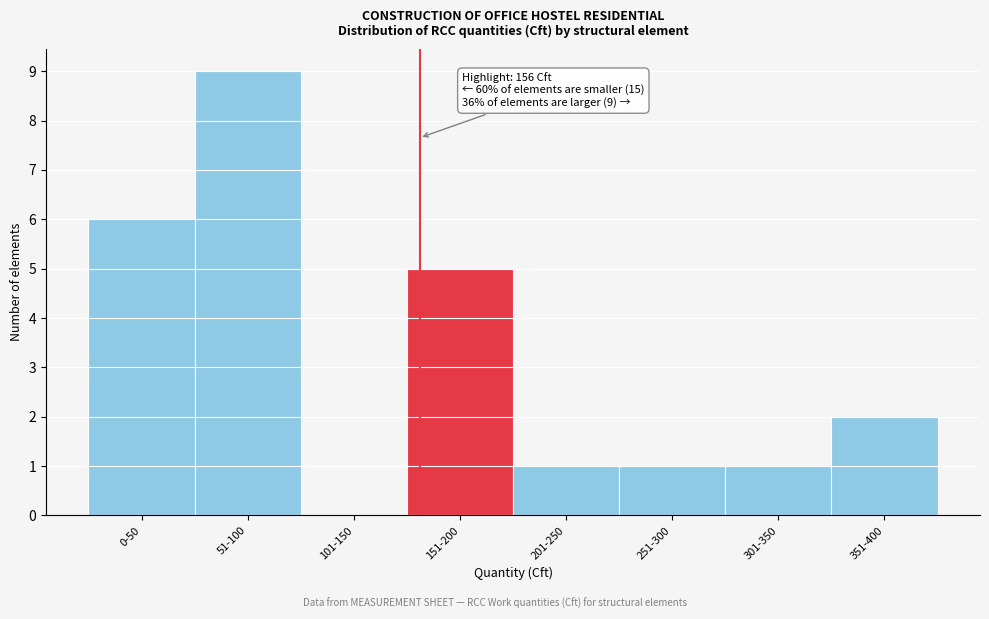

Reading left to right, transcribe all the data shown in this chart.

0-50=6	51-100=9	101-150=0	151-200=5	201-250=1	251-300=1	301-350=1	351-400=2